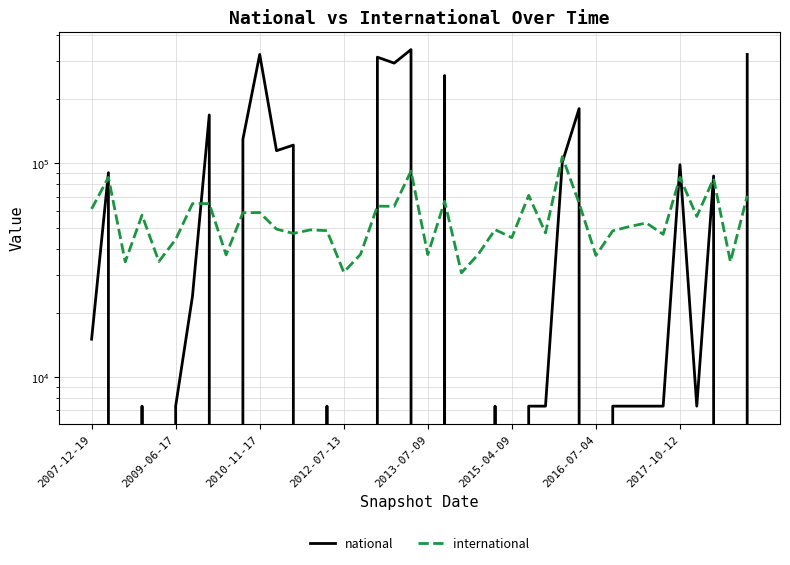

Between 23 and 31, which series saw the biggest shift?

international